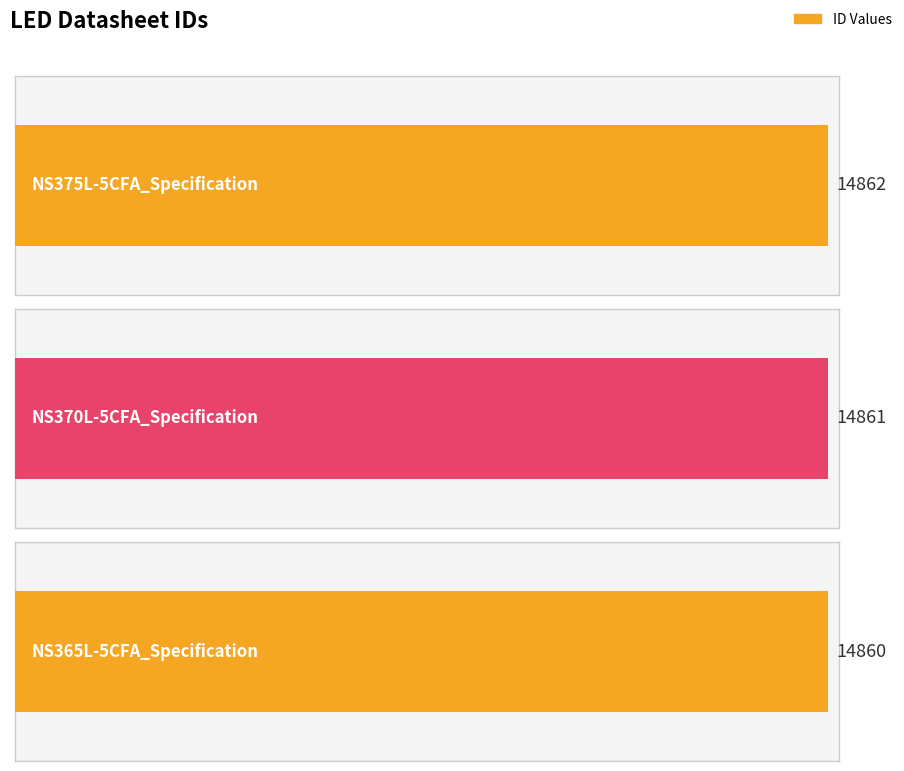

Are the bars horizontal?

Yes